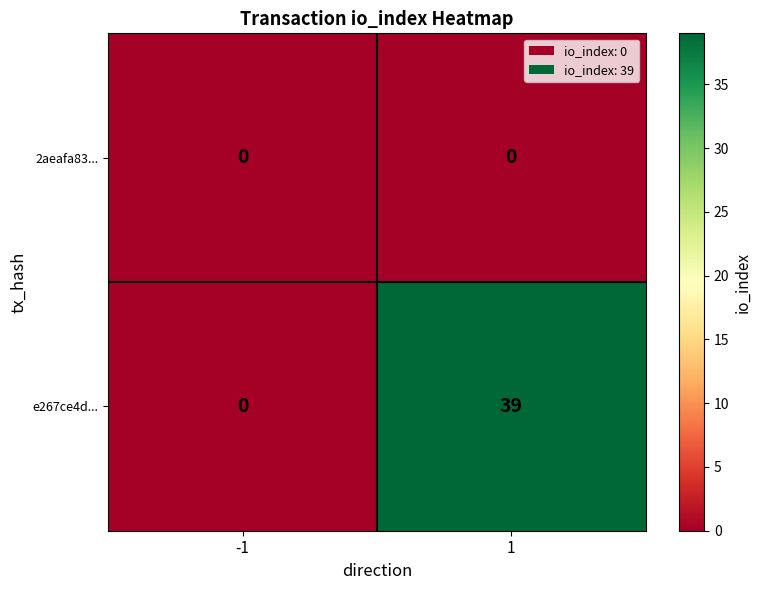

The e267ce4d... series shows 39 at 1. True or false?

True